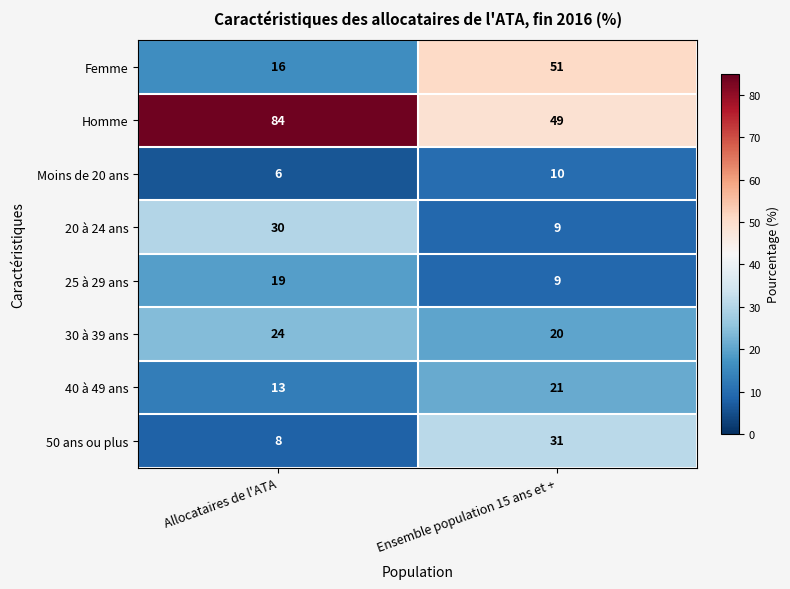

Which series has the largest total across all categories?

Homme